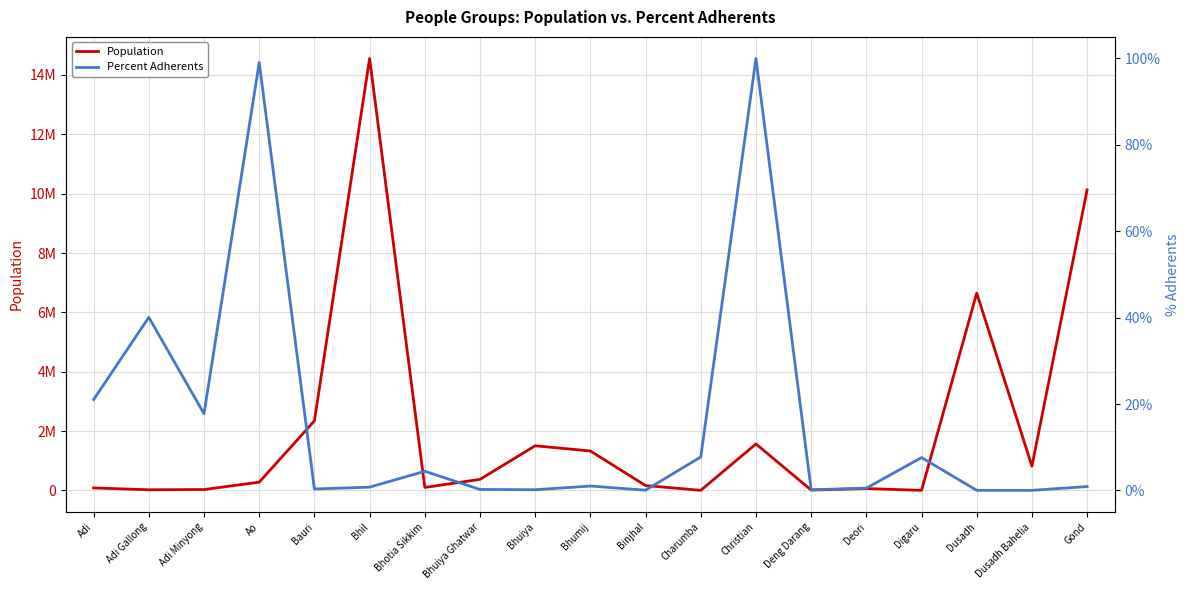

How many data points does each series have?

19